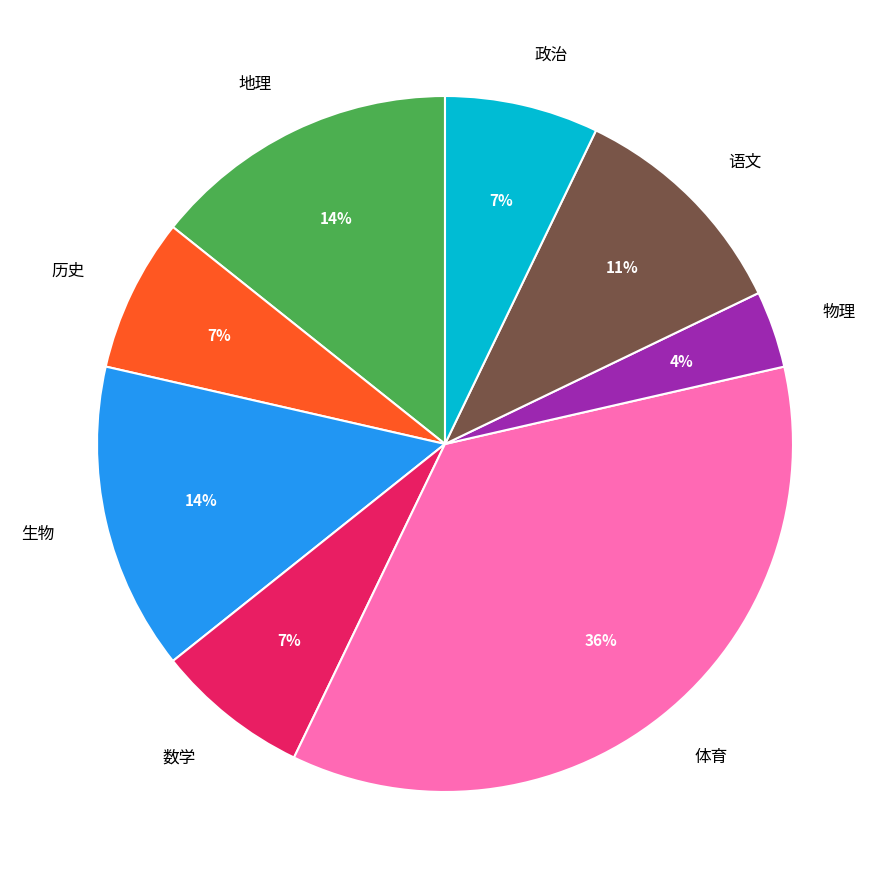

What is the smallest slice in the pie chart?

物理